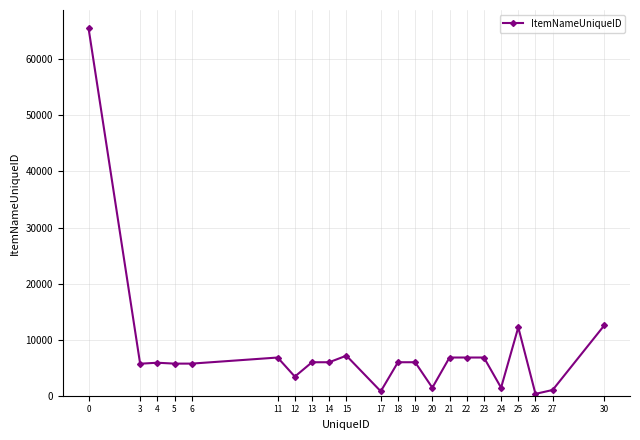

What value does the data have at 21, to the nearest 100?

6800